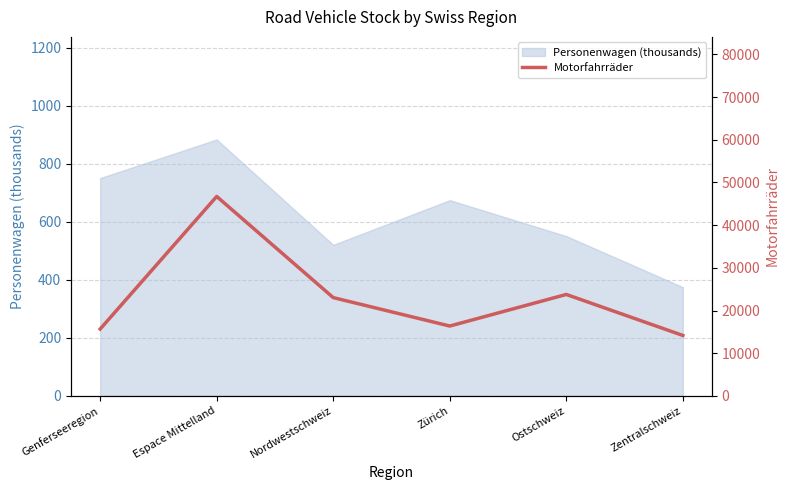

What is the minimum value for Personenwagen (thousands)?

374.9